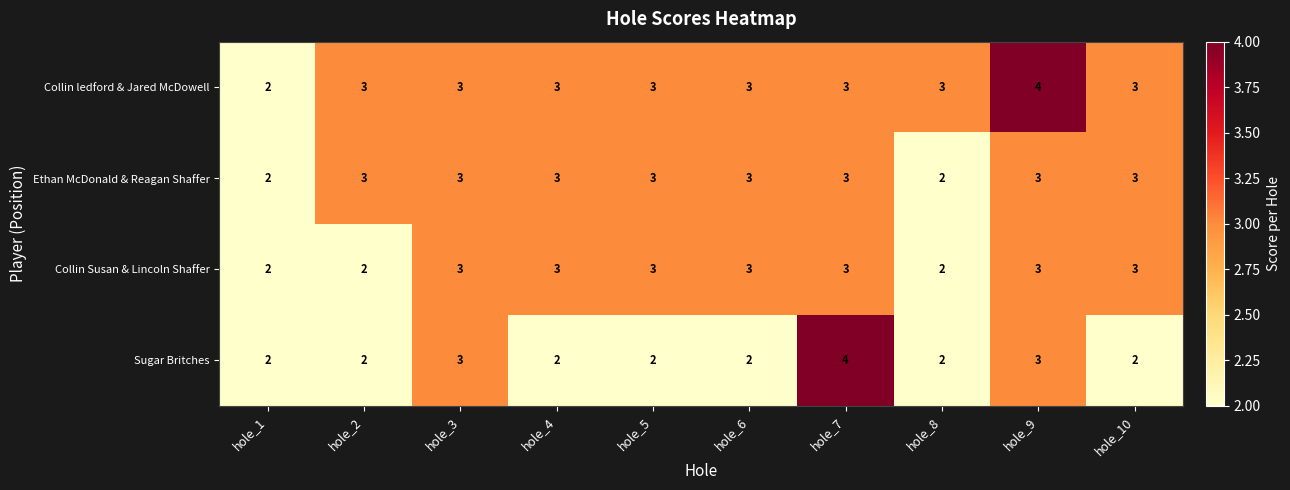

Is the value of Collin ledford & Jared McDowell at hole_3 greater than the value of Sugar Britches at hole_5?

Yes